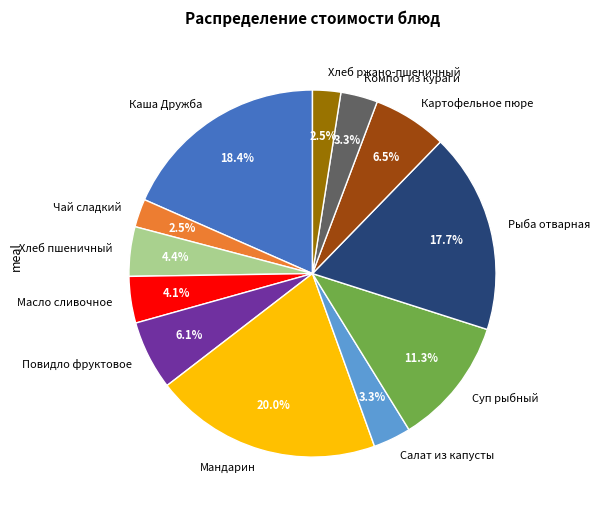

What percentage is the Суп рыбный slice, to the nearest percent?

11%